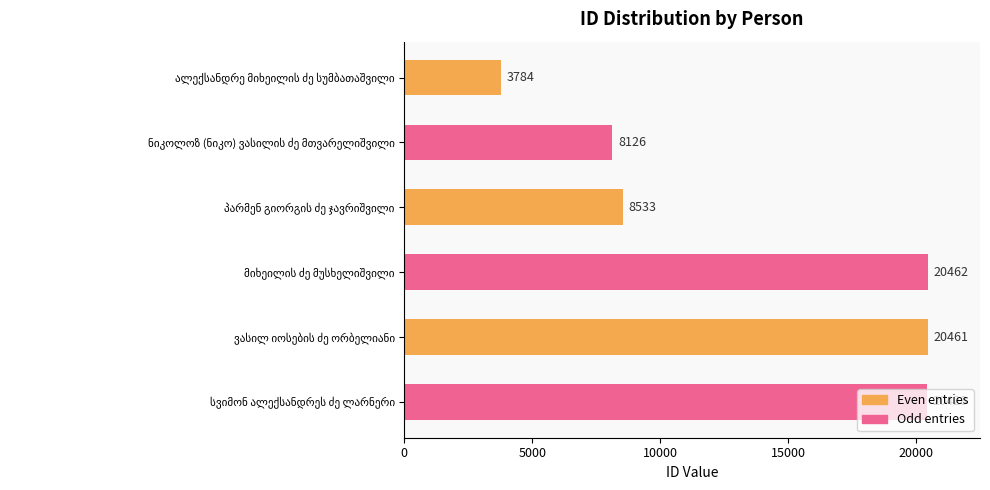

What is the maximum value shown in the chart?

20462